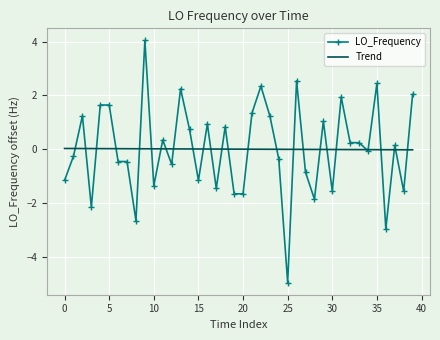

What is the difference between the maximum and minimum values in the LO_Frequency series?

9.0